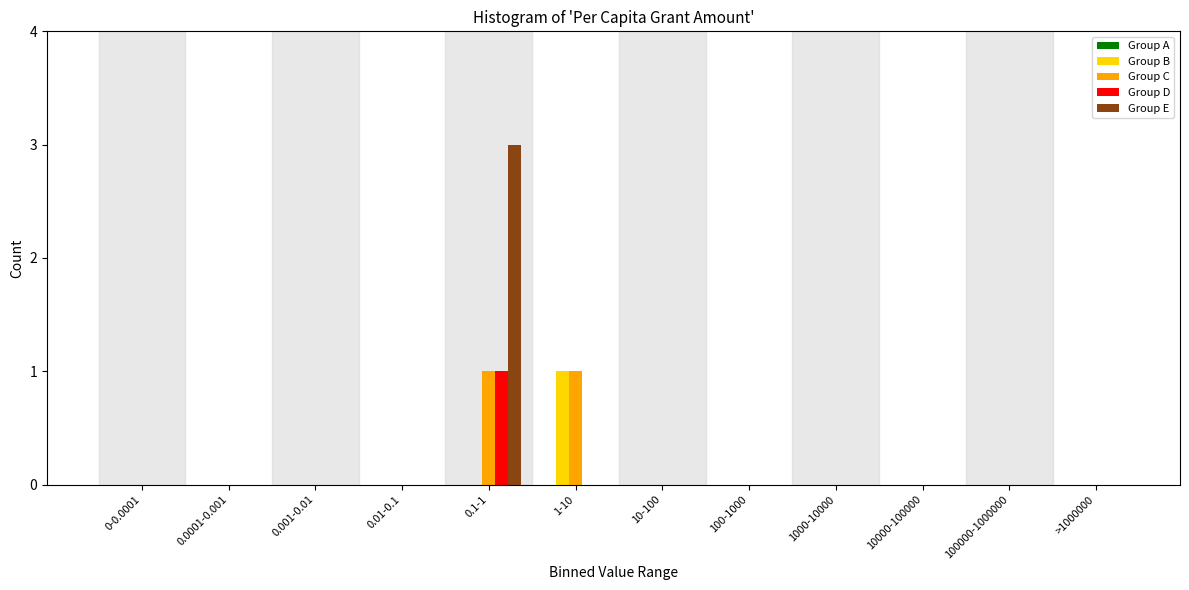

At which category does the chart reach its peak across all series?

0.1-1